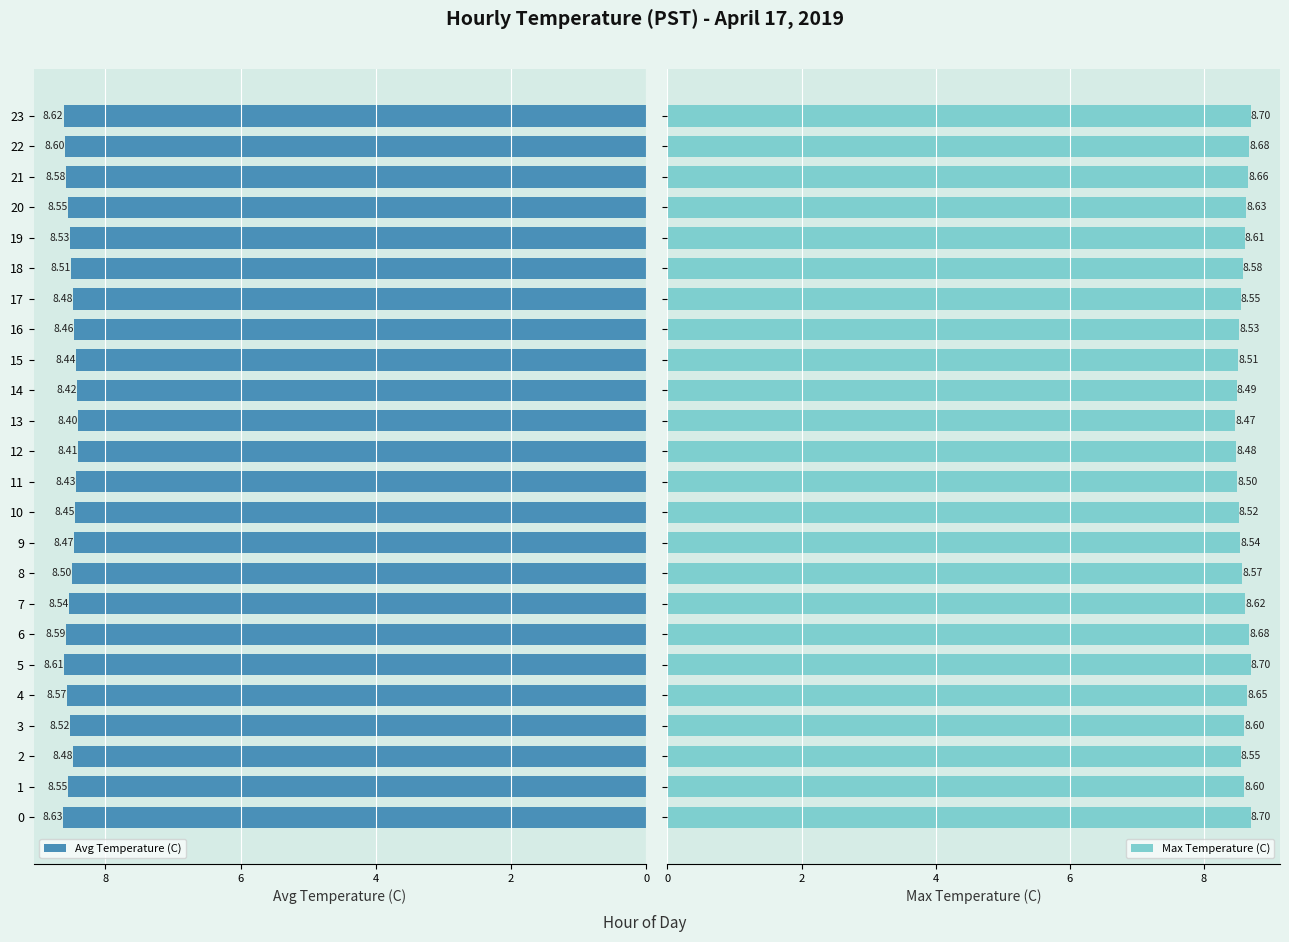

Rank the series at 20 from lowest to highest value.

Avg Temperature (C), Max Temperature (C)